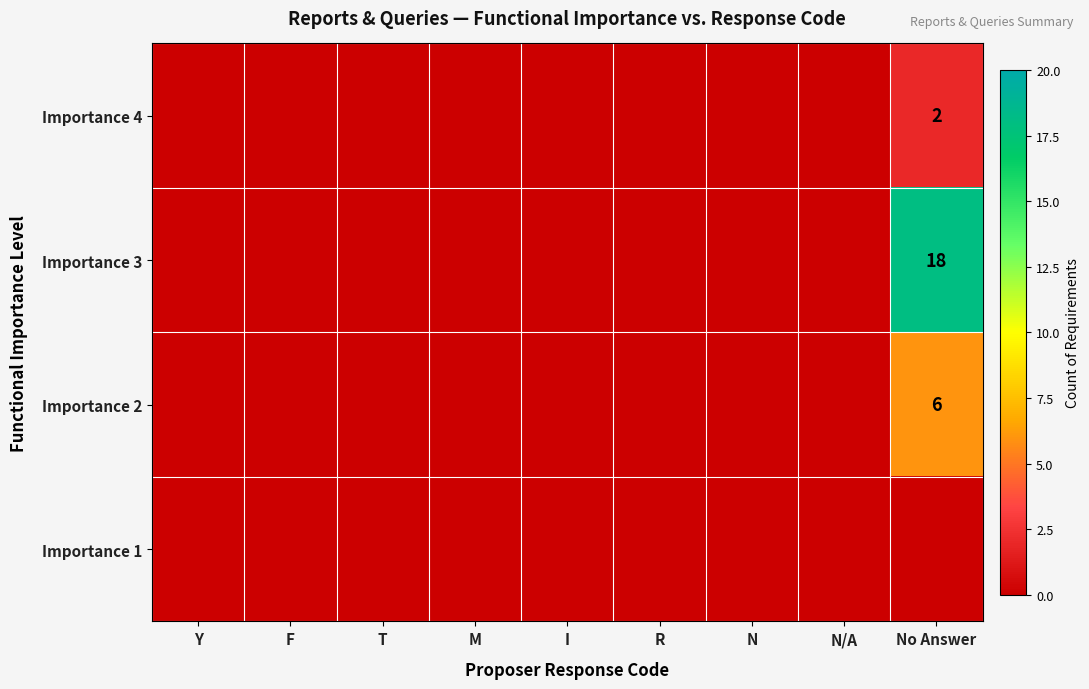

Is it true that Importance 2 equals 9 at No Answer?

False